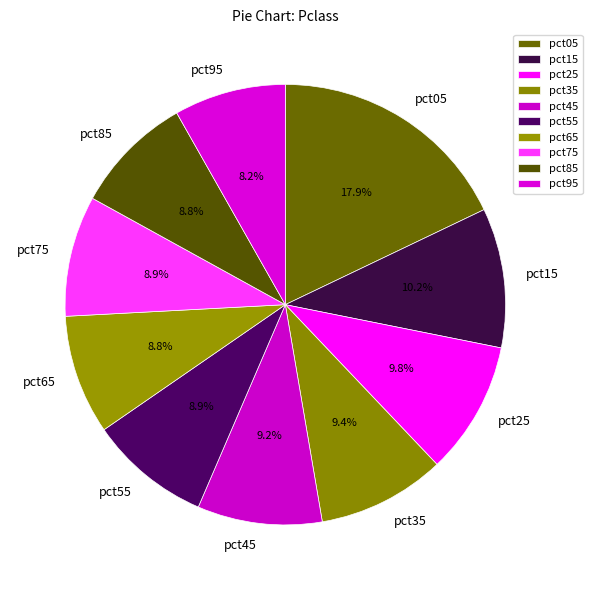

Which slice is the smallest?

pct95